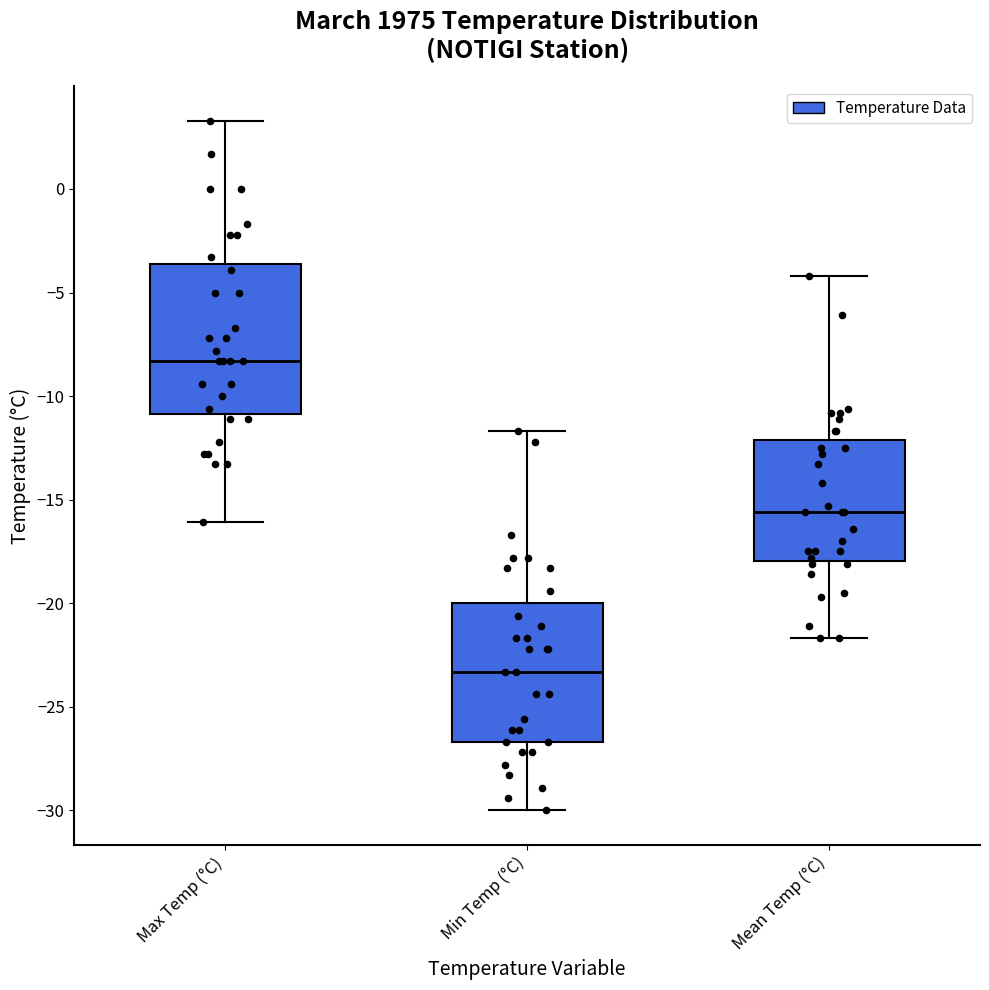

Where is the upper edge of the box for Min Temp (°C) on the y-axis? The values are not printed on the chart, so give them approximately, as read against the axis.

-20.0